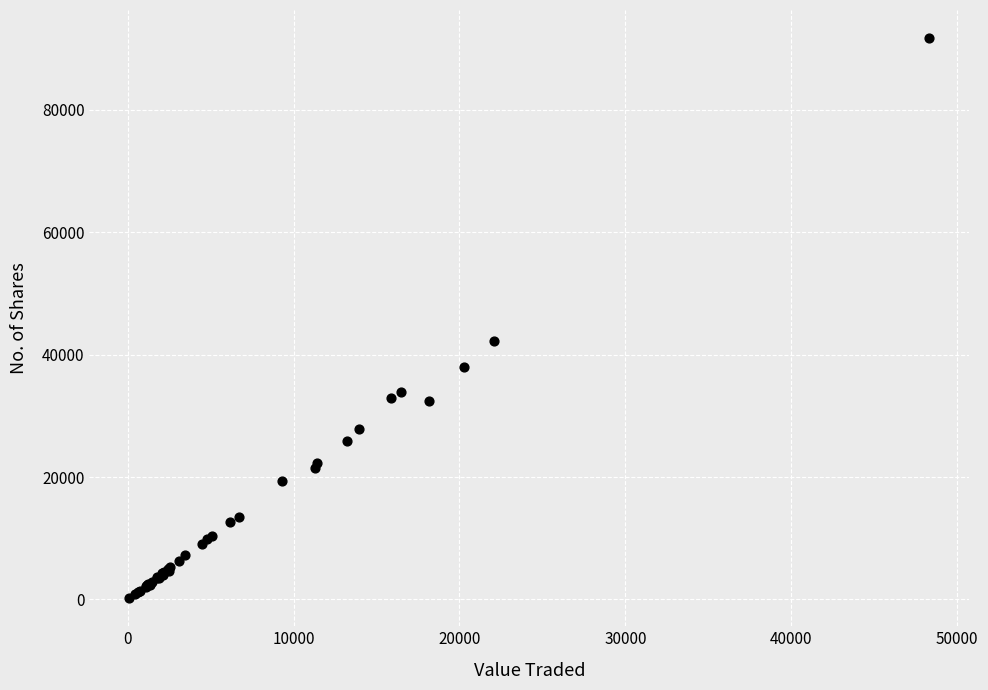

What Y value in the scatter plot is closest to 45966?

42204